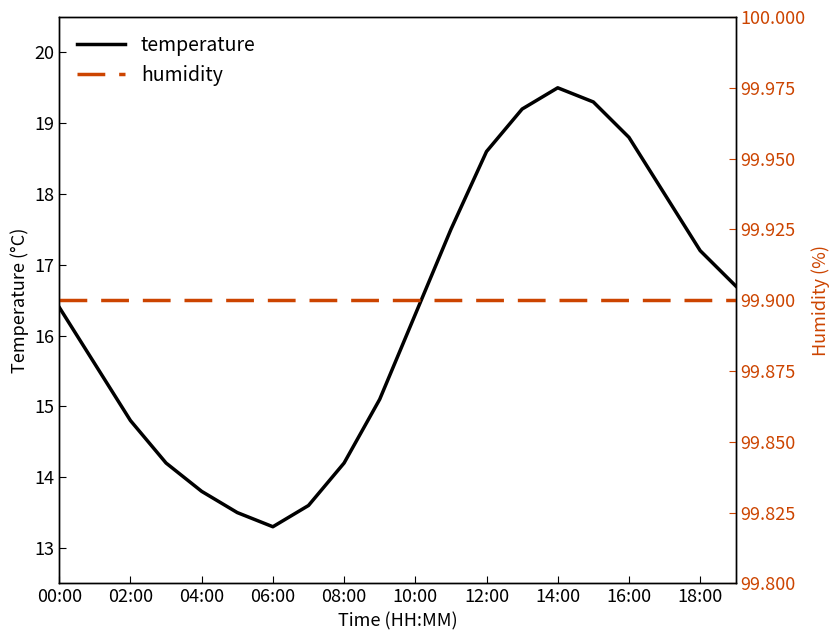

True or false: humidity has more than 2 interior local peaks.

False